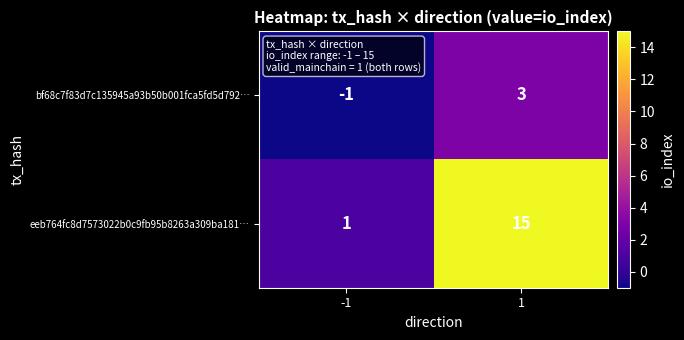

What is the sum of the eeb764fc8d7573022b0c9fb95b8263a309ba181… values at 1 and -1?

16